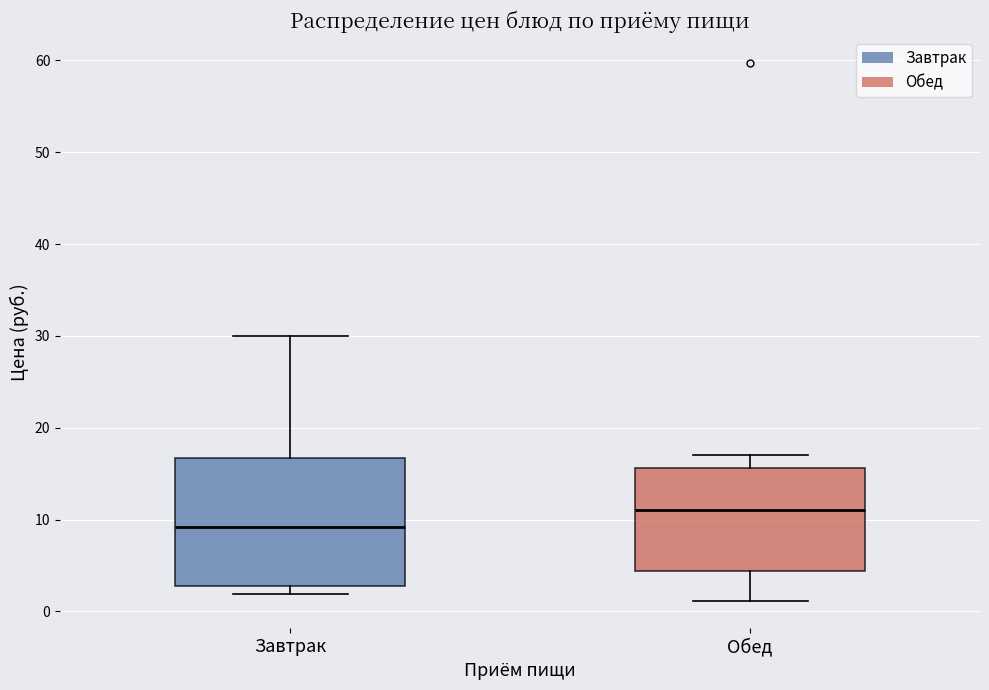

Comparing the boxes themselves (not the whiskers), which one is the tallest?

Завтрак